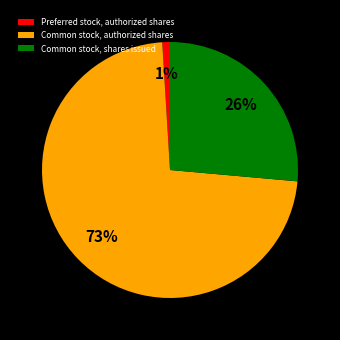

Which slice is the largest?

Common stock, authorized shares